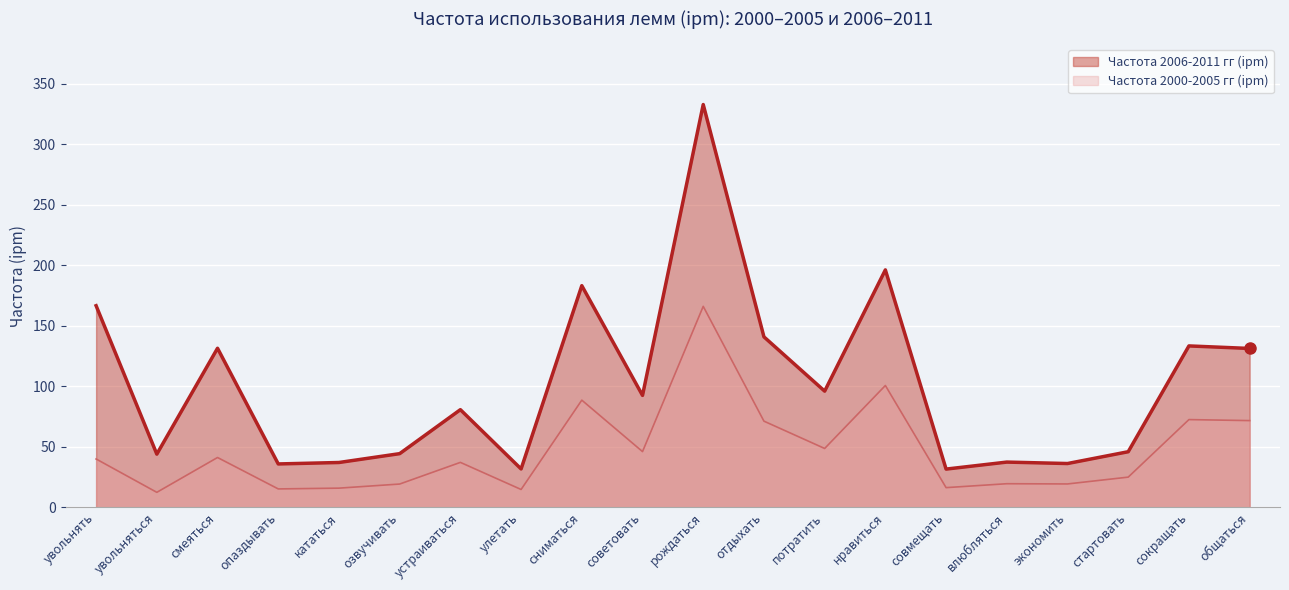

At which category is the sum across all series the highest?

рождаться